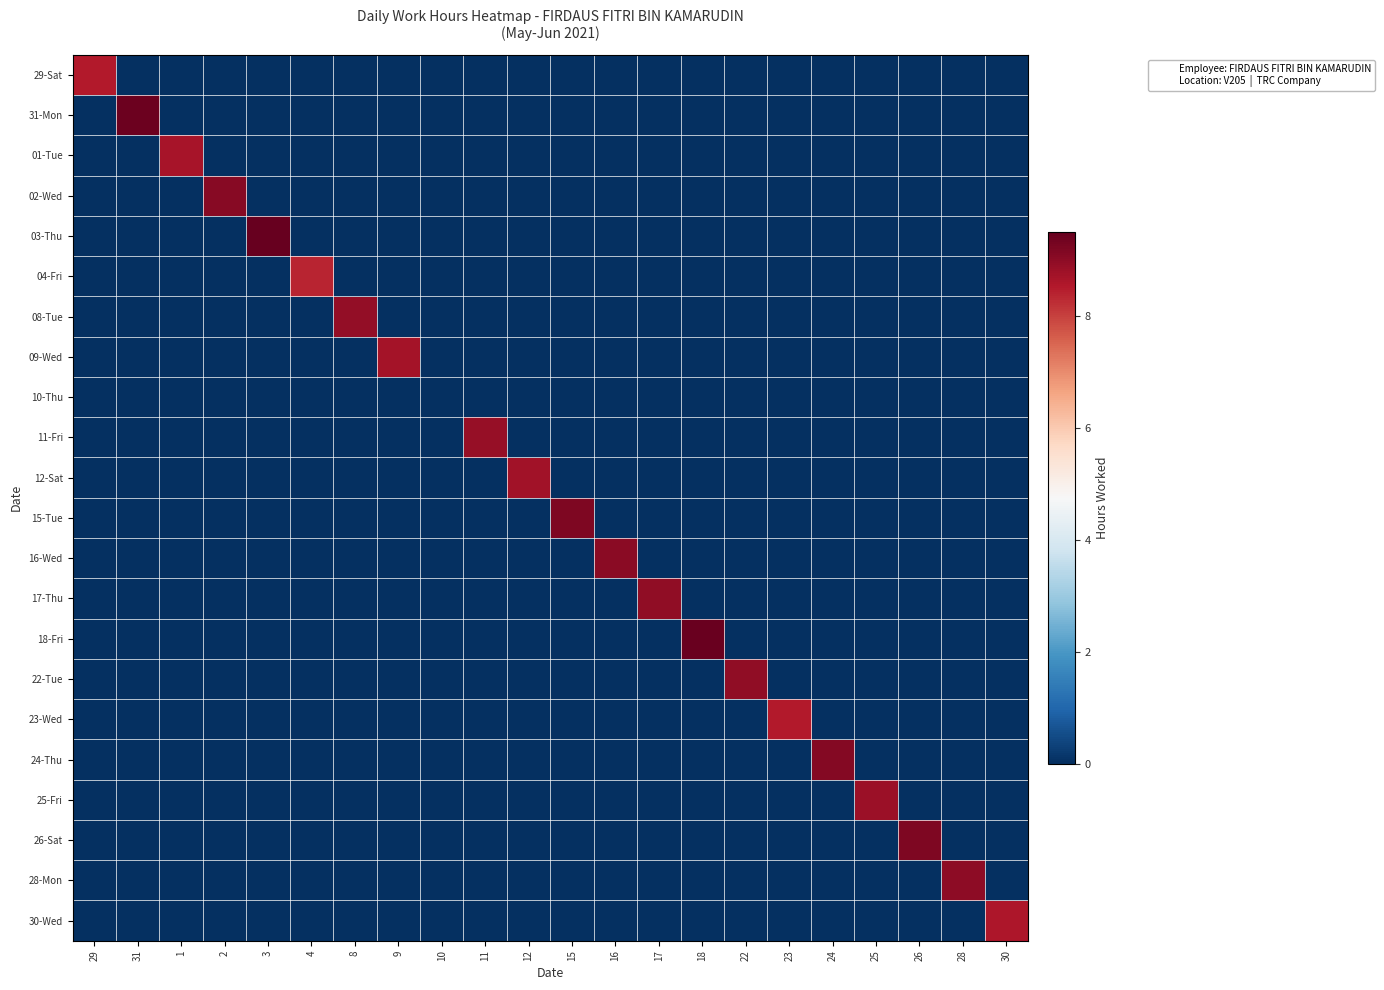

Reading right to left, transcribe all the data shown in this chart.

29-Sat: 30=0.0	28=0.0	26=0.0	25=0.0	24=0.0	23=0.0	22=0.0	18=0.0	17=0.0	16=0.0	15=0.0	12=0.0	11=0.0	10=0.0	9=0.0	8=0.0	4=0.0	3=0.0	2=0.0	1=0.0	31=0.0	29=8.5
31-Mon: 30=0.0	28=0.0	26=0.0	25=0.0	24=0.0	23=0.0	22=0.0	18=0.0	17=0.0	16=0.0	15=0.0	12=0.0	11=0.0	10=0.0	9=0.0	8=0.0	4=0.0	3=0.0	2=0.0	1=0.0	31=9.4	29=0.0
01-Tue: 30=0.0	28=0.0	26=0.0	25=0.0	24=0.0	23=0.0	22=0.0	18=0.0	17=0.0	16=0.0	15=0.0	12=0.0	11=0.0	10=0.0	9=0.0	8=0.0	4=0.0	3=0.0	2=0.0	1=8.7	31=0.0	29=0.0
02-Wed: 30=0.0	28=0.0	26=0.0	25=0.0	24=0.0	23=0.0	22=0.0	18=0.0	17=0.0	16=0.0	15=0.0	12=0.0	11=0.0	10=0.0	9=0.0	8=0.0	4=0.0	3=0.0	2=9.1	1=0.0	31=0.0	29=0.0
03-Thu: 30=0.0	28=0.0	26=0.0	25=0.0	24=0.0	23=0.0	22=0.0	18=0.0	17=0.0	16=0.0	15=0.0	12=0.0	11=0.0	10=0.0	9=0.0	8=0.0	4=0.0	3=9.5	2=0.0	1=0.0	31=0.0	29=0.0
04-Fri: 30=0.0	28=0.0	26=0.0	25=0.0	24=0.0	23=0.0	22=0.0	18=0.0	17=0.0	16=0.0	15=0.0	12=0.0	11=0.0	10=0.0	9=0.0	8=0.0	4=8.4	3=0.0	2=0.0	1=0.0	31=0.0	29=0.0
08-Tue: 30=0.0	28=0.0	26=0.0	25=0.0	24=0.0	23=0.0	22=0.0	18=0.0	17=0.0	16=0.0	15=0.0	12=0.0	11=0.0	10=0.0	9=0.0	8=8.9	4=0.0	3=0.0	2=0.0	1=0.0	31=0.0	29=0.0
09-Wed: 30=0.0	28=0.0	26=0.0	25=0.0	24=0.0	23=0.0	22=0.0	18=0.0	17=0.0	16=0.0	15=0.0	12=0.0	11=0.0	10=0.0	9=8.7	8=0.0	4=0.0	3=0.0	2=0.0	1=0.0	31=0.0	29=0.0
10-Thu: 30=0.0	28=0.0	26=0.0	25=0.0	24=0.0	23=0.0	22=0.0	18=0.0	17=0.0	16=0.0	15=0.0	12=0.0	11=0.0	10=0.0	9=0.0	8=0.0	4=0.0	3=0.0	2=0.0	1=0.0	31=0.0	29=0.0
11-Fri: 30=0.0	28=0.0	26=0.0	25=0.0	24=0.0	23=0.0	22=0.0	18=0.0	17=0.0	16=0.0	15=0.0	12=0.0	11=8.9	10=0.0	9=0.0	8=0.0	4=0.0	3=0.0	2=0.0	1=0.0	31=0.0	29=0.0
12-Sat: 30=0.0	28=0.0	26=0.0	25=0.0	24=0.0	23=0.0	22=0.0	18=0.0	17=0.0	16=0.0	15=0.0	12=8.7	11=0.0	10=0.0	9=0.0	8=0.0	4=0.0	3=0.0	2=0.0	1=0.0	31=0.0	29=0.0
15-Tue: 30=0.0	28=0.0	26=0.0	25=0.0	24=0.0	23=0.0	22=0.0	18=0.0	17=0.0	16=0.0	15=9.2	12=0.0	11=0.0	10=0.0	9=0.0	8=0.0	4=0.0	3=0.0	2=0.0	1=0.0	31=0.0	29=0.0
16-Wed: 30=0.0	28=0.0	26=0.0	25=0.0	24=0.0	23=0.0	22=0.0	18=0.0	17=0.0	16=9.0	15=0.0	12=0.0	11=0.0	10=0.0	9=0.0	8=0.0	4=0.0	3=0.0	2=0.0	1=0.0	31=0.0	29=0.0
17-Thu: 30=0.0	28=0.0	26=0.0	25=0.0	24=0.0	23=0.0	22=0.0	18=0.0	17=9.0	16=0.0	15=0.0	12=0.0	11=0.0	10=0.0	9=0.0	8=0.0	4=0.0	3=0.0	2=0.0	1=0.0	31=0.0	29=0.0
18-Fri: 30=0.0	28=0.0	26=0.0	25=0.0	24=0.0	23=0.0	22=0.0	18=9.5	17=0.0	16=0.0	15=0.0	12=0.0	11=0.0	10=0.0	9=0.0	8=0.0	4=0.0	3=0.0	2=0.0	1=0.0	31=0.0	29=0.0
22-Tue: 30=0.0	28=0.0	26=0.0	25=0.0	24=0.0	23=0.0	22=8.9	18=0.0	17=0.0	16=0.0	15=0.0	12=0.0	11=0.0	10=0.0	9=0.0	8=0.0	4=0.0	3=0.0	2=0.0	1=0.0	31=0.0	29=0.0
23-Wed: 30=0.0	28=0.0	26=0.0	25=0.0	24=0.0	23=8.5	22=0.0	18=0.0	17=0.0	16=0.0	15=0.0	12=0.0	11=0.0	10=0.0	9=0.0	8=0.0	4=0.0	3=0.0	2=0.0	1=0.0	31=0.0	29=0.0
24-Thu: 30=0.0	28=0.0	26=0.0	25=0.0	24=9.1	23=0.0	22=0.0	18=0.0	17=0.0	16=0.0	15=0.0	12=0.0	11=0.0	10=0.0	9=0.0	8=0.0	4=0.0	3=0.0	2=0.0	1=0.0	31=0.0	29=0.0
25-Fri: 30=0.0	28=0.0	26=0.0	25=8.8	24=0.0	23=0.0	22=0.0	18=0.0	17=0.0	16=0.0	15=0.0	12=0.0	11=0.0	10=0.0	9=0.0	8=0.0	4=0.0	3=0.0	2=0.0	1=0.0	31=0.0	29=0.0
26-Sat: 30=0.0	28=0.0	26=9.2	25=0.0	24=0.0	23=0.0	22=0.0	18=0.0	17=0.0	16=0.0	15=0.0	12=0.0	11=0.0	10=0.0	9=0.0	8=0.0	4=0.0	3=0.0	2=0.0	1=0.0	31=0.0	29=0.0
28-Mon: 30=0.0	28=9.0	26=0.0	25=0.0	24=0.0	23=0.0	22=0.0	18=0.0	17=0.0	16=0.0	15=0.0	12=0.0	11=0.0	10=0.0	9=0.0	8=0.0	4=0.0	3=0.0	2=0.0	1=0.0	31=0.0	29=0.0
30-Wed: 30=8.6	28=0.0	26=0.0	25=0.0	24=0.0	23=0.0	22=0.0	18=0.0	17=0.0	16=0.0	15=0.0	12=0.0	11=0.0	10=0.0	9=0.0	8=0.0	4=0.0	3=0.0	2=0.0	1=0.0	31=0.0	29=0.0